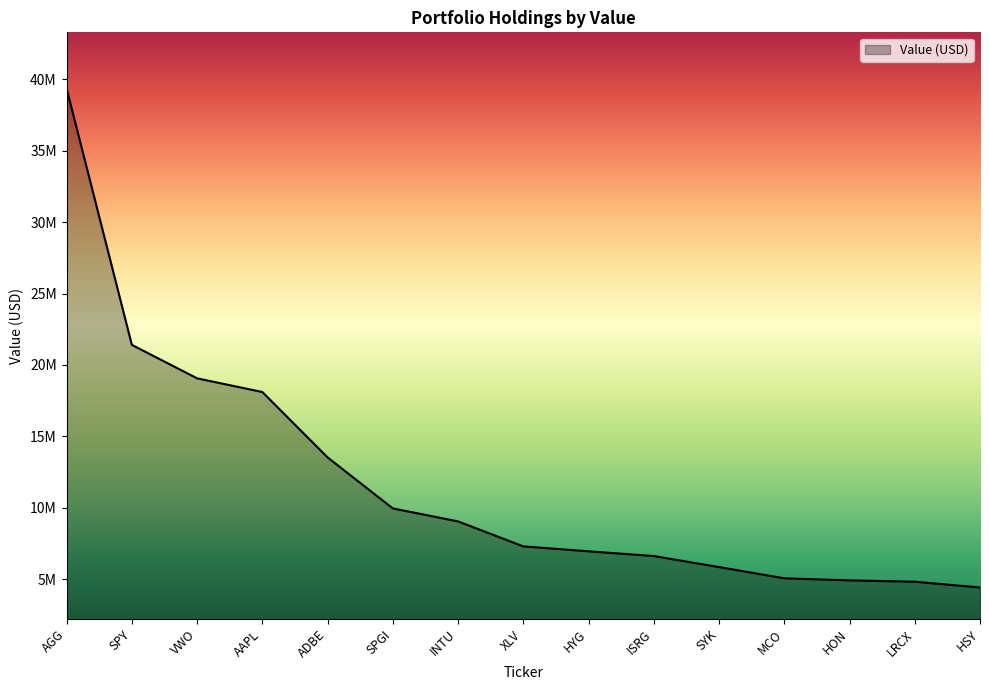

Which label corresponds to the largest value in the chart?

AGG